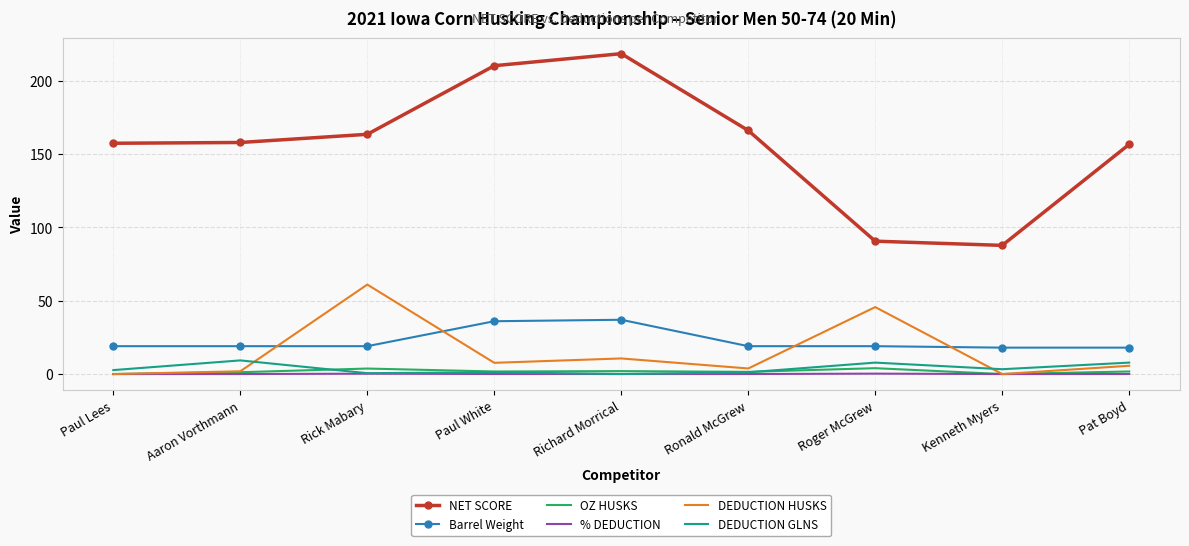

Between Paul Lees and Ronald McGrew, which series saw the biggest shift?

NET SCORE